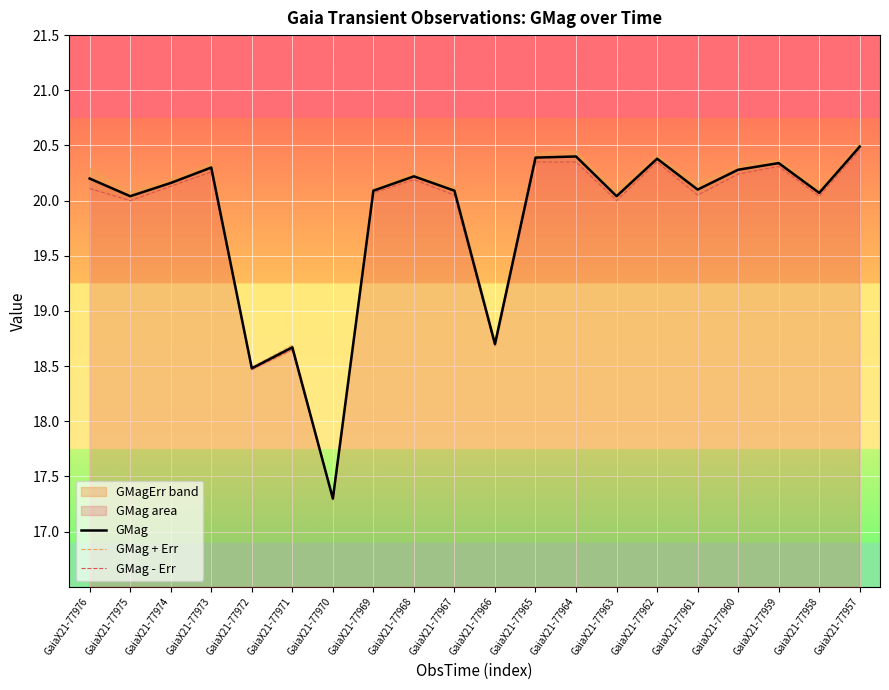

Is the value of GMag at GaiaX21-77968 greater than the value of GMag - Err at GaiaX21-77966?

Yes